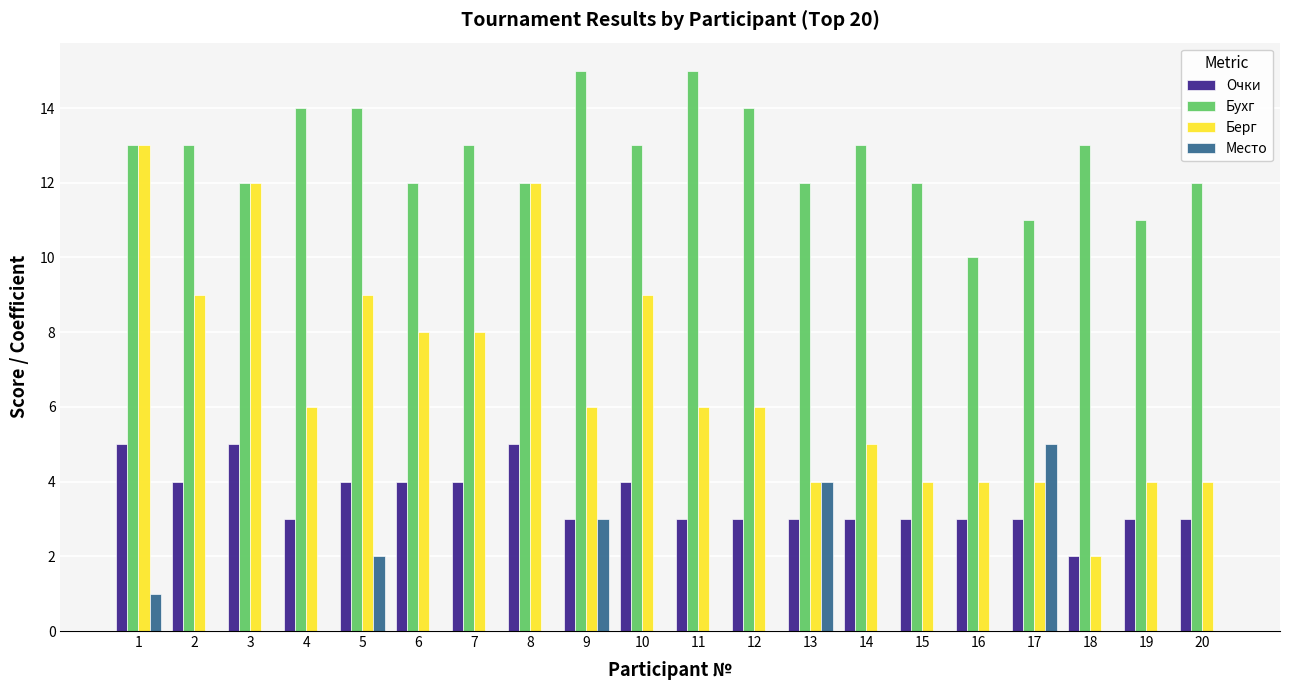

Count the number of categories in the chart.

20